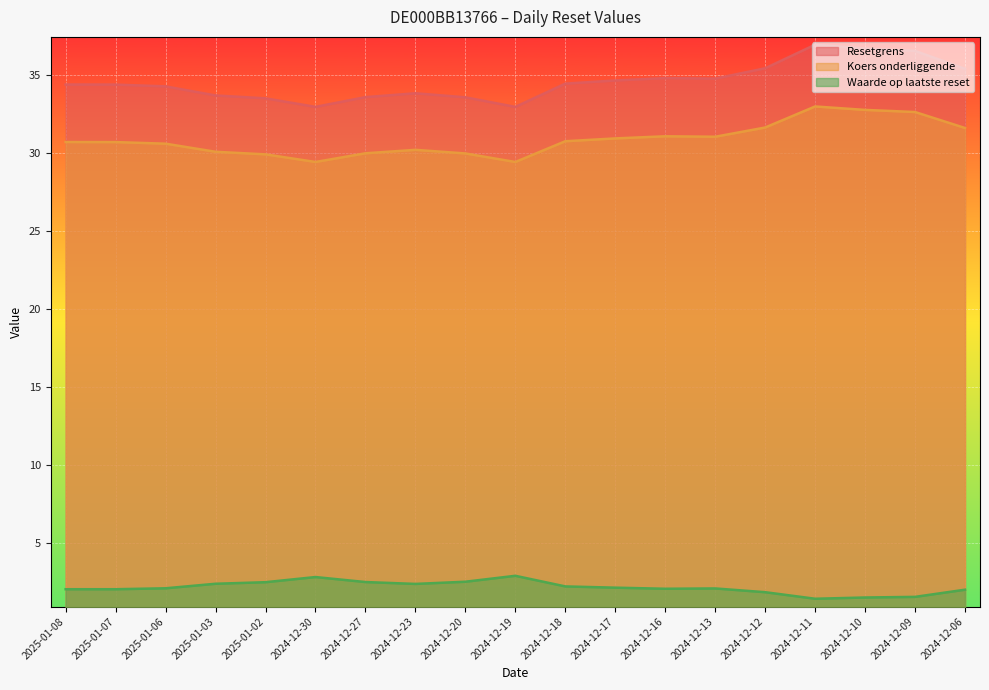

The value of Waarde op laatste reset at 2025-01-07 is 3.5. True or false?

False